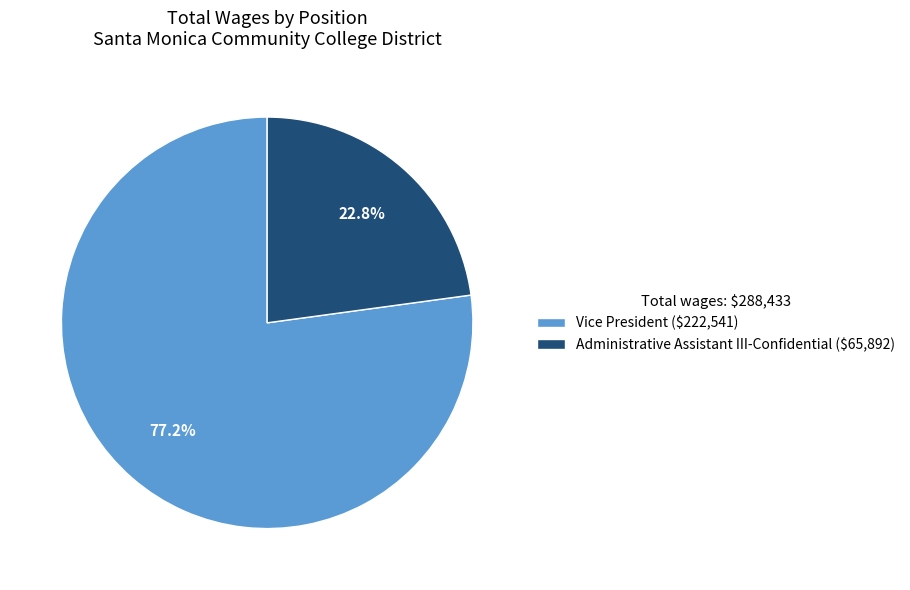

To the nearest percent, what is the difference between the largest and smallest slice percentages?

54%